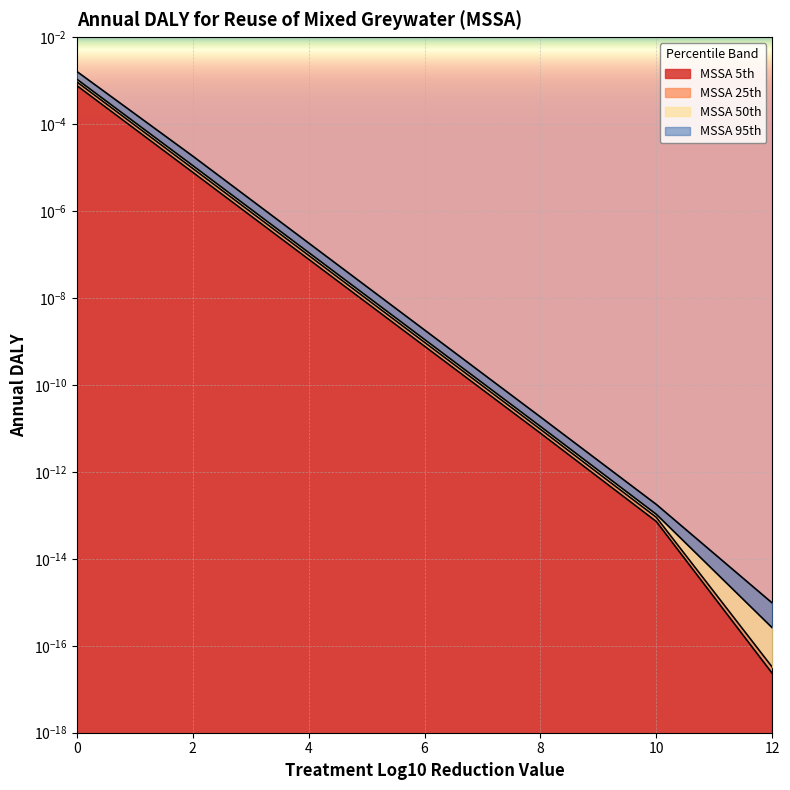

Which category has the lowest value across all series?

12